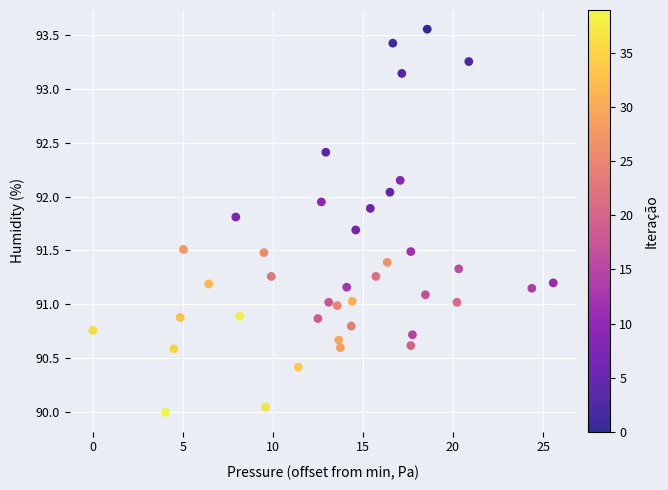

What is the range of X values (max minus min)?

25.6